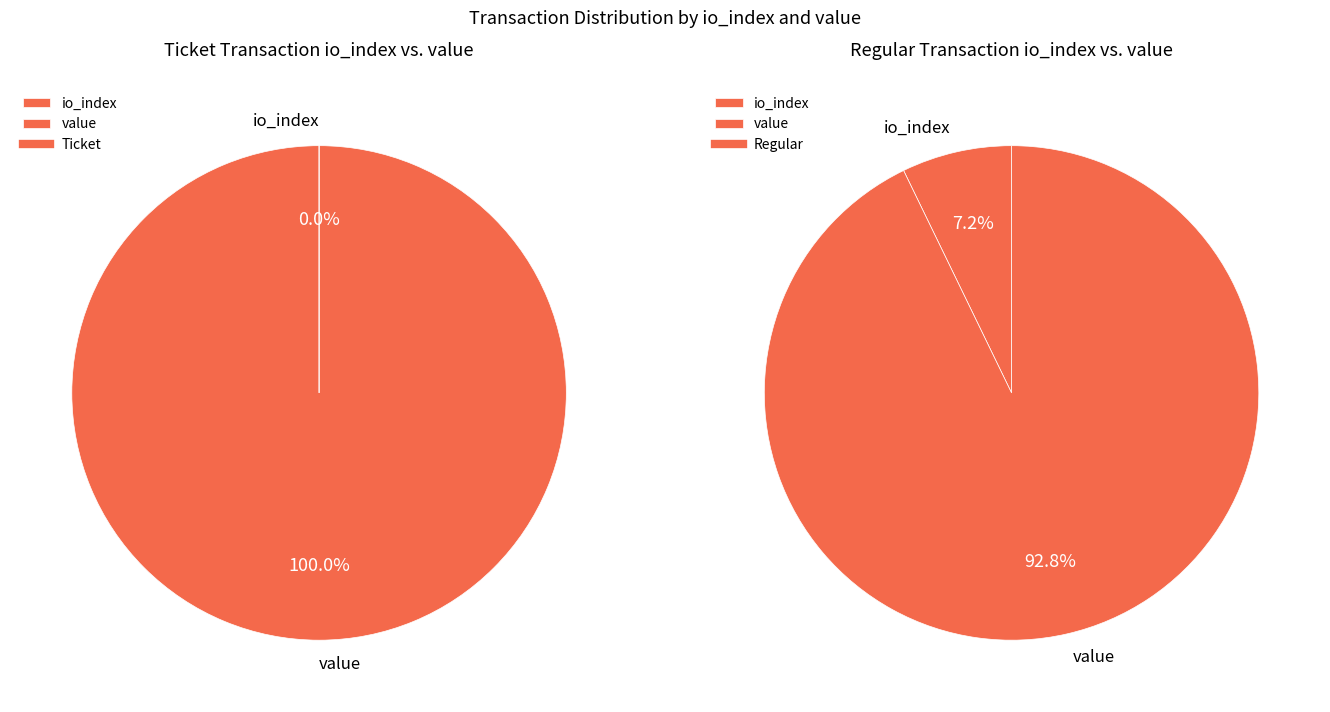

Which category has the biggest portion of the pie?

value